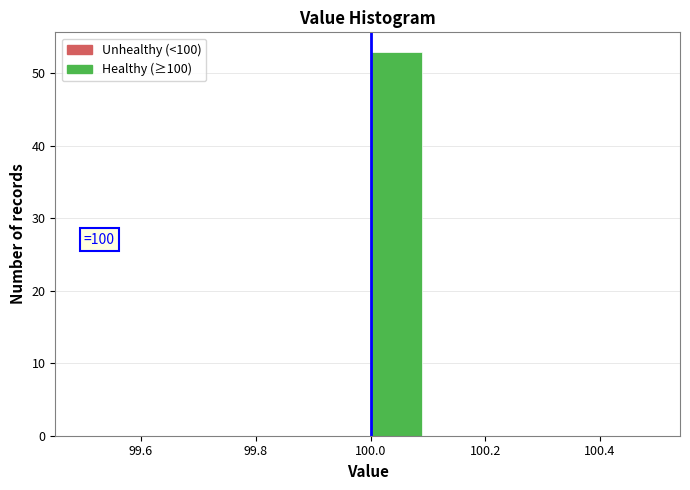

Over which range of the x-axis is the bar tallest?

100.0 to 100.1